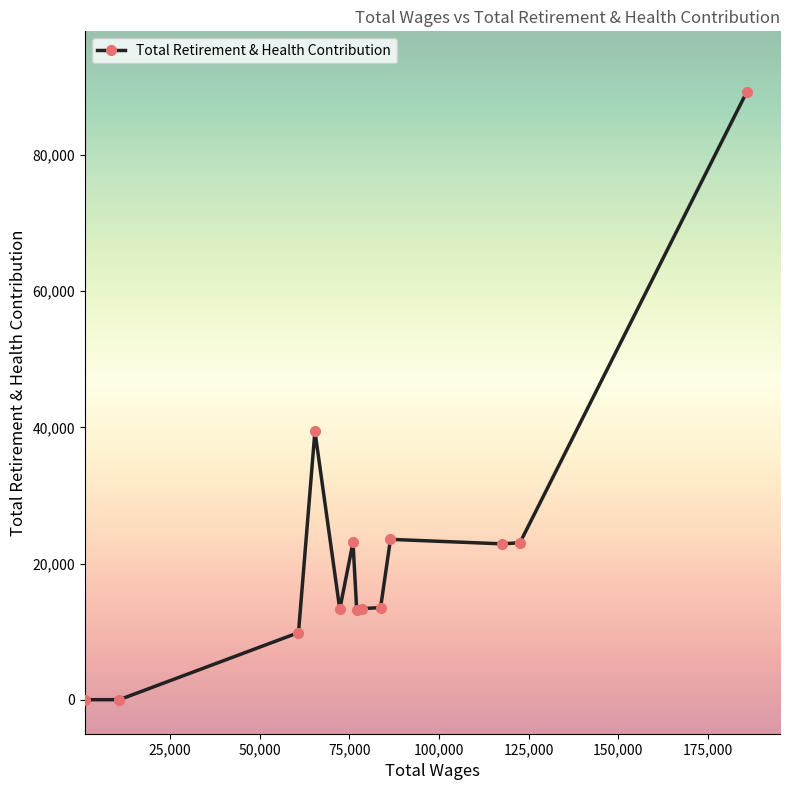

What is the maximum value shown in the chart?

89251